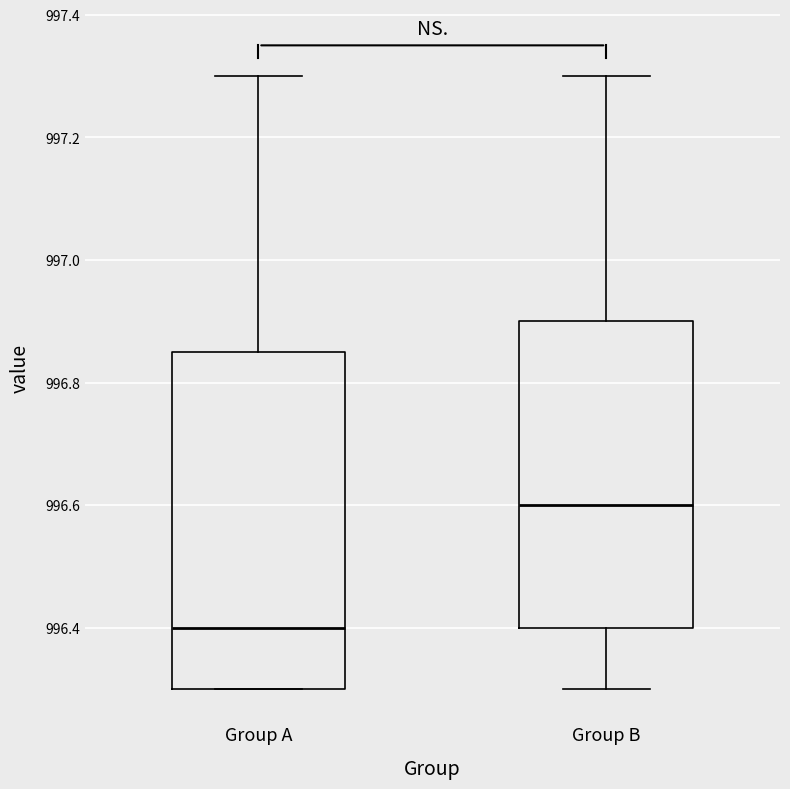

Which box's median line is the highest?

Group B